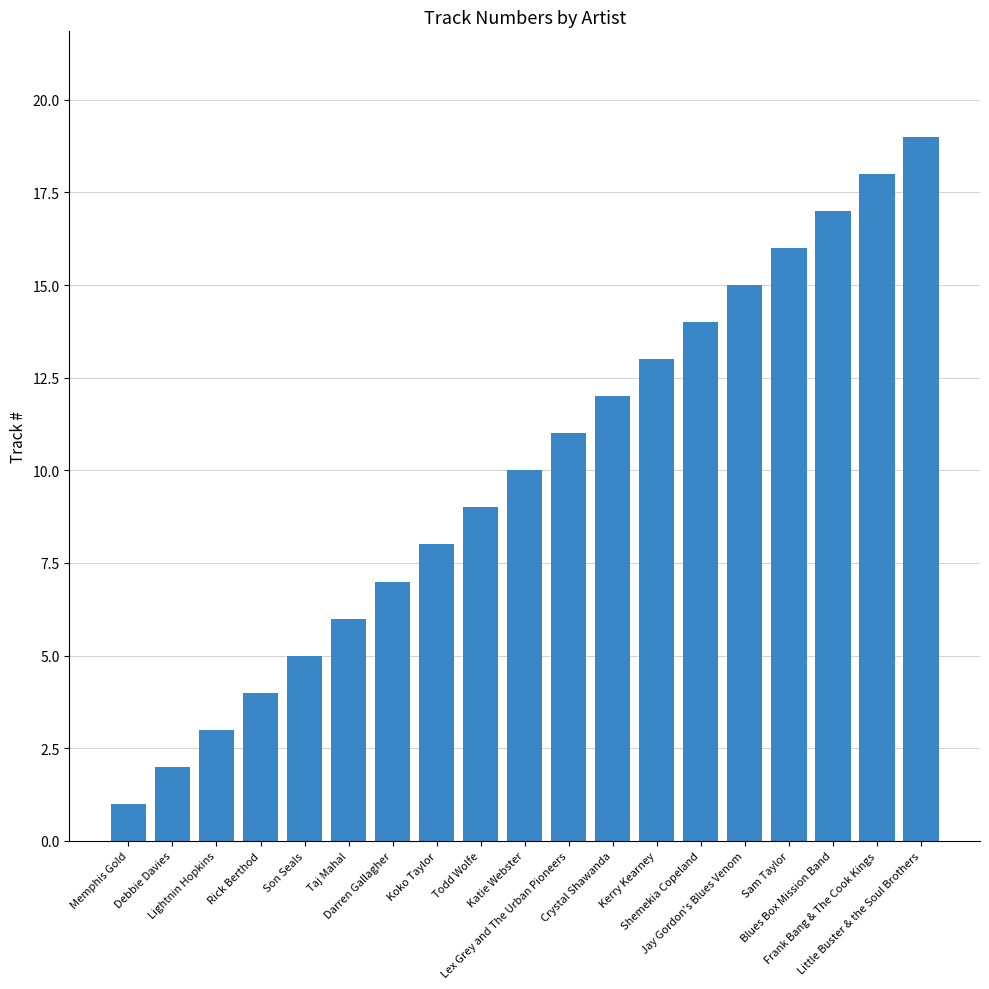

How many data points does each series have?

19